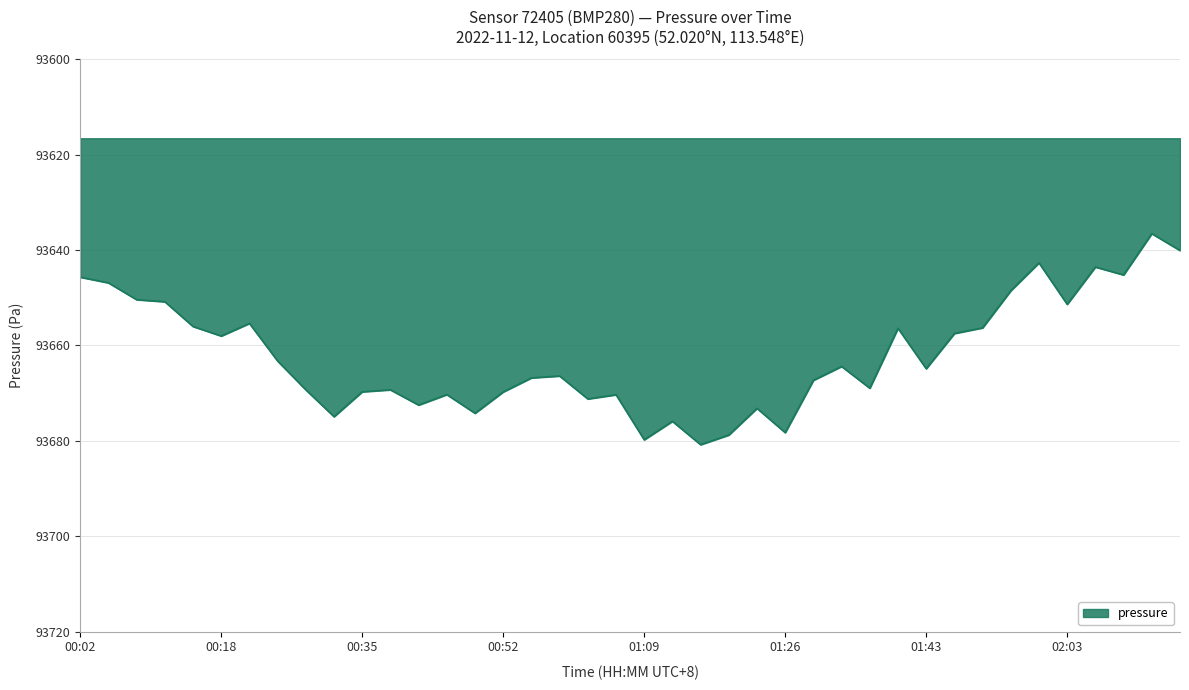

What is the minimum value shown in the chart?

93636.6